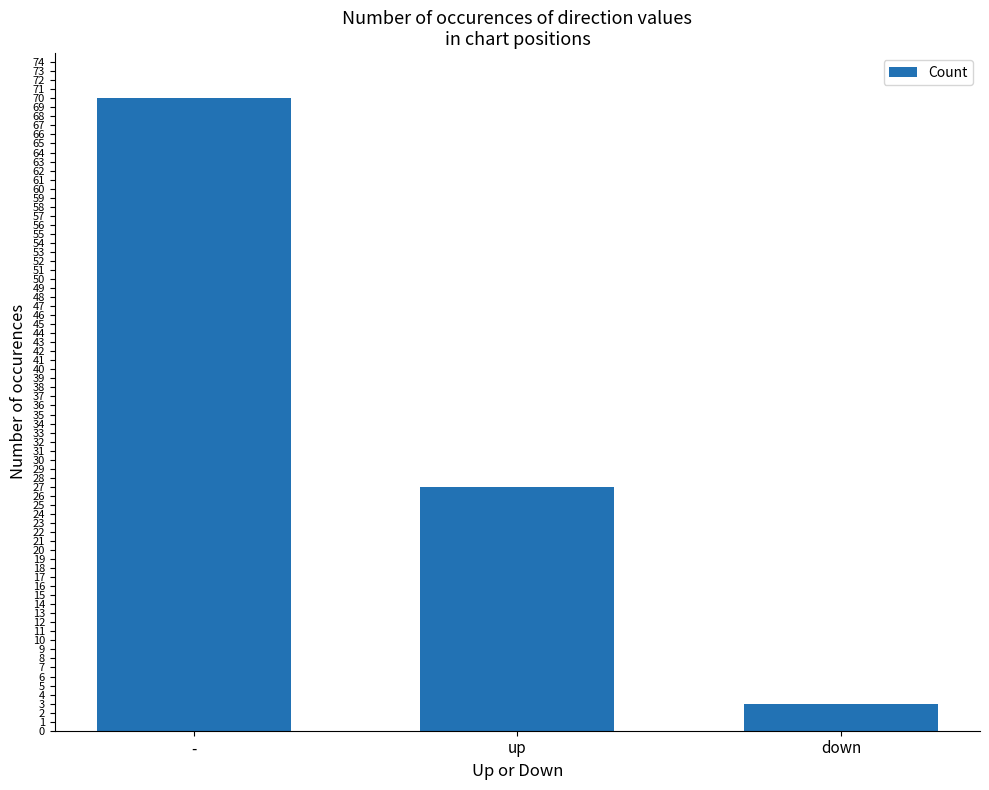

The chart shows a value of 3 at down. True or false?

True